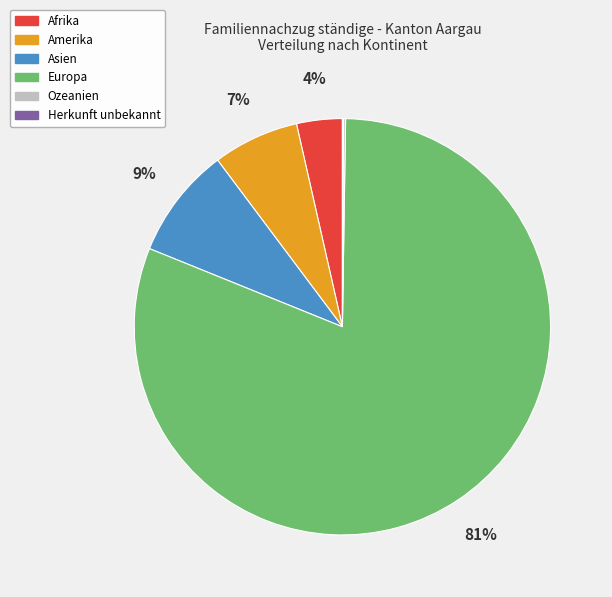

To the nearest percent, what is the average slice percentage?

17%